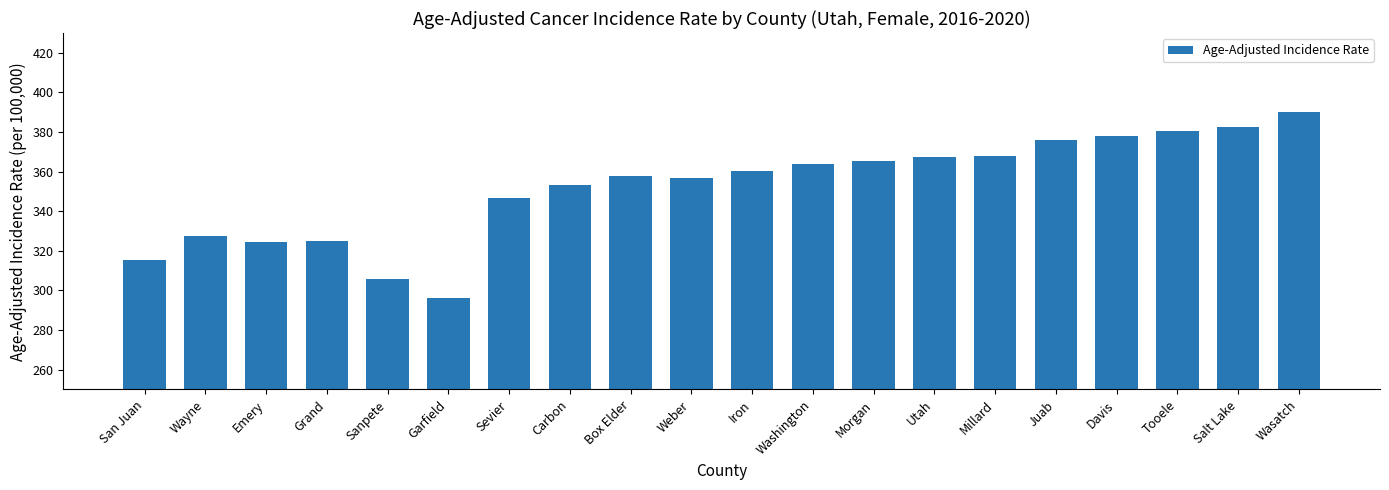

Does the chart contain any negative values?

No